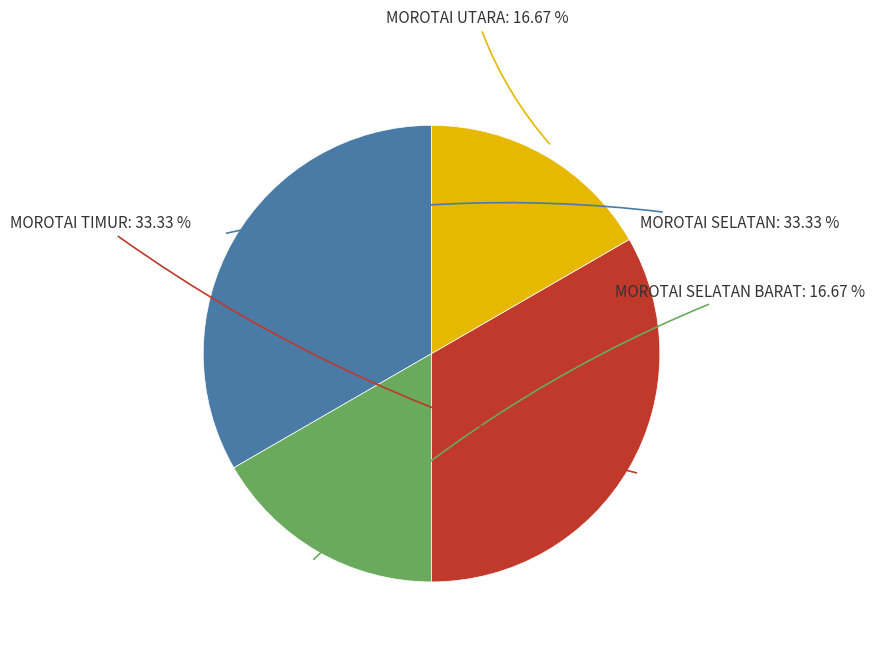

Is there any slice that represents more than half of the pie?

No